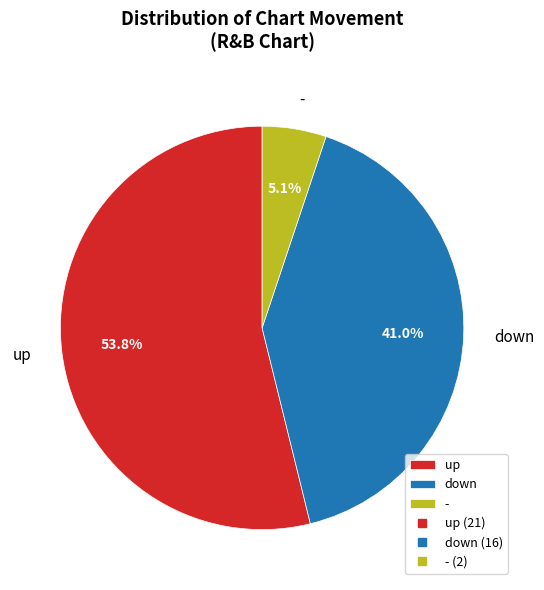

What percentage is the down slice, to the nearest percent?

41%